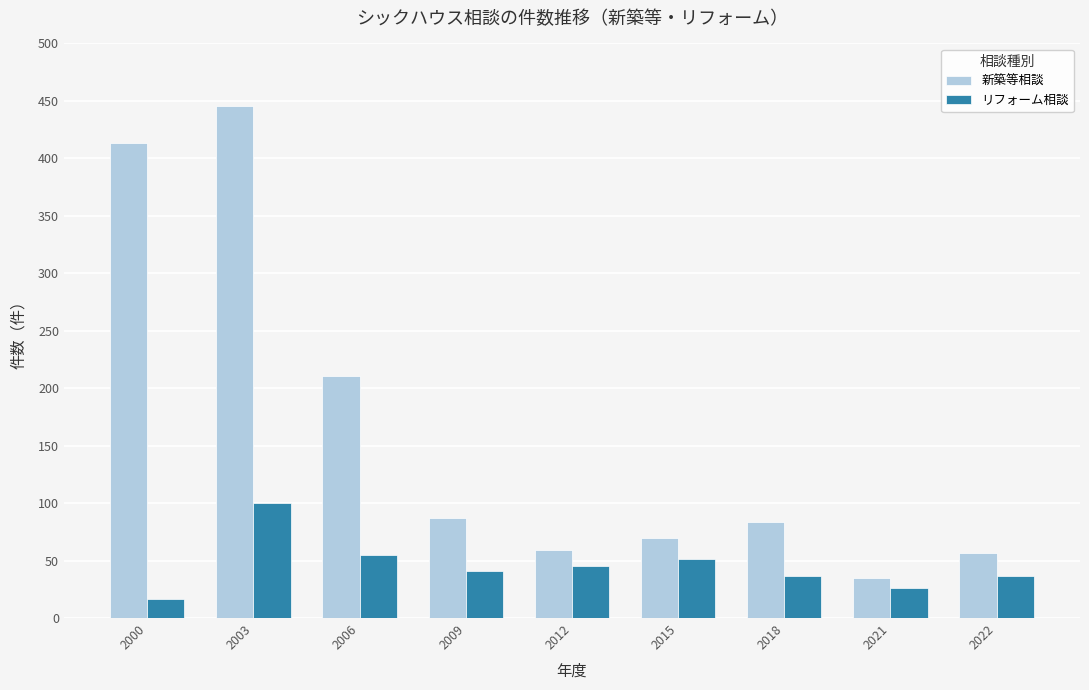

Is the value of リフォーム相談 at 2015 greater than the value of 新築等相談 at 2015?

No